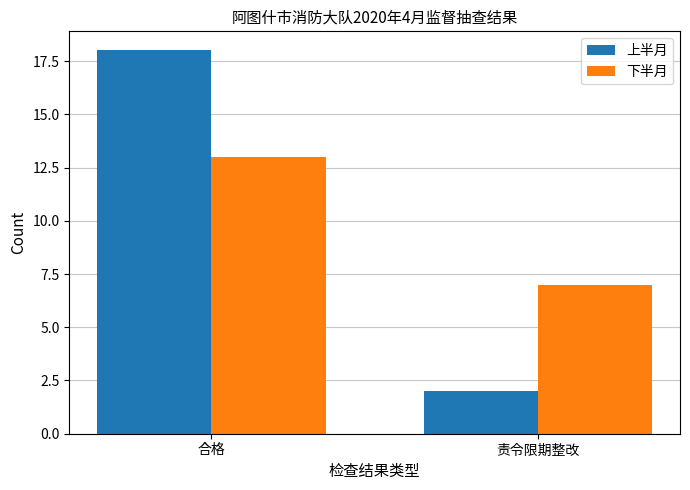

What is the difference between the 下半月 values at 合格 and 责令限期整改?

6